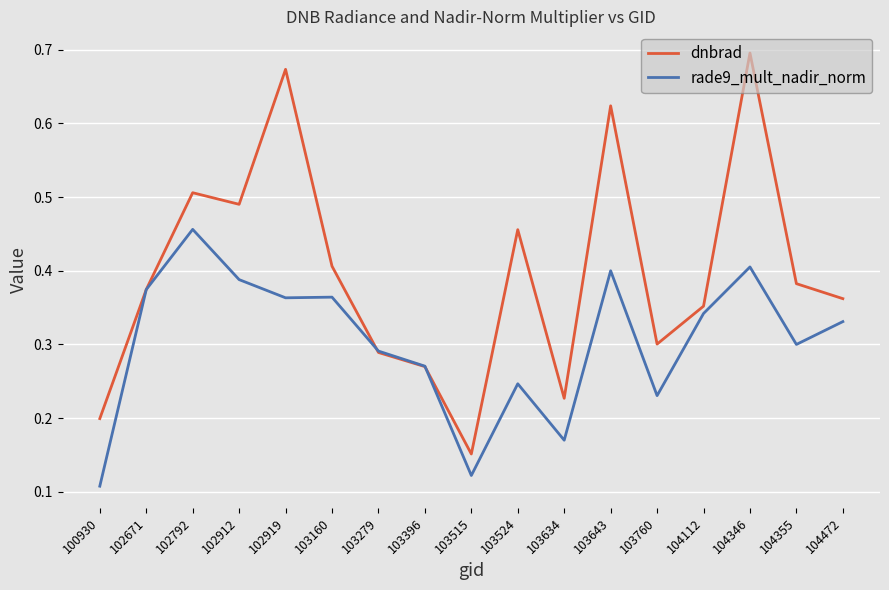

What are all the series names shown in the legend?

dnbrad, rade9_mult_nadir_norm